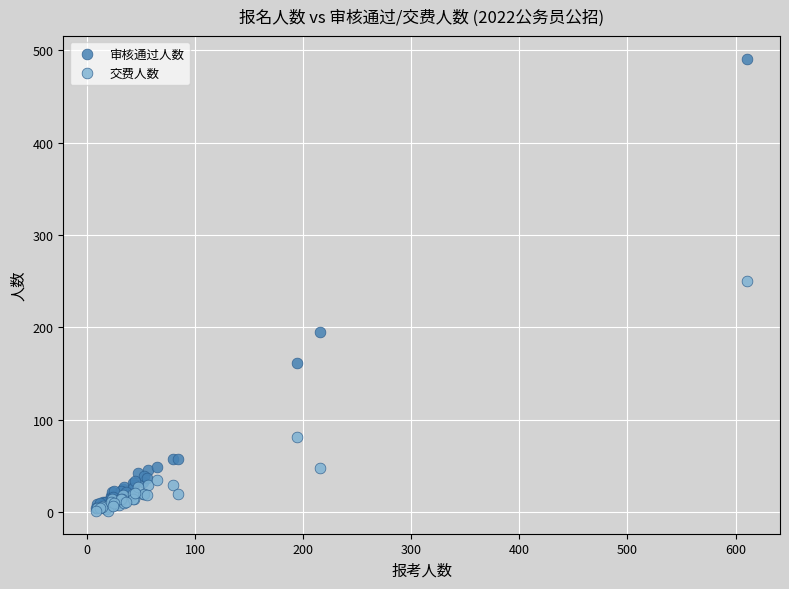

In the 交费人数 series, what Y value is closest to 125?

81